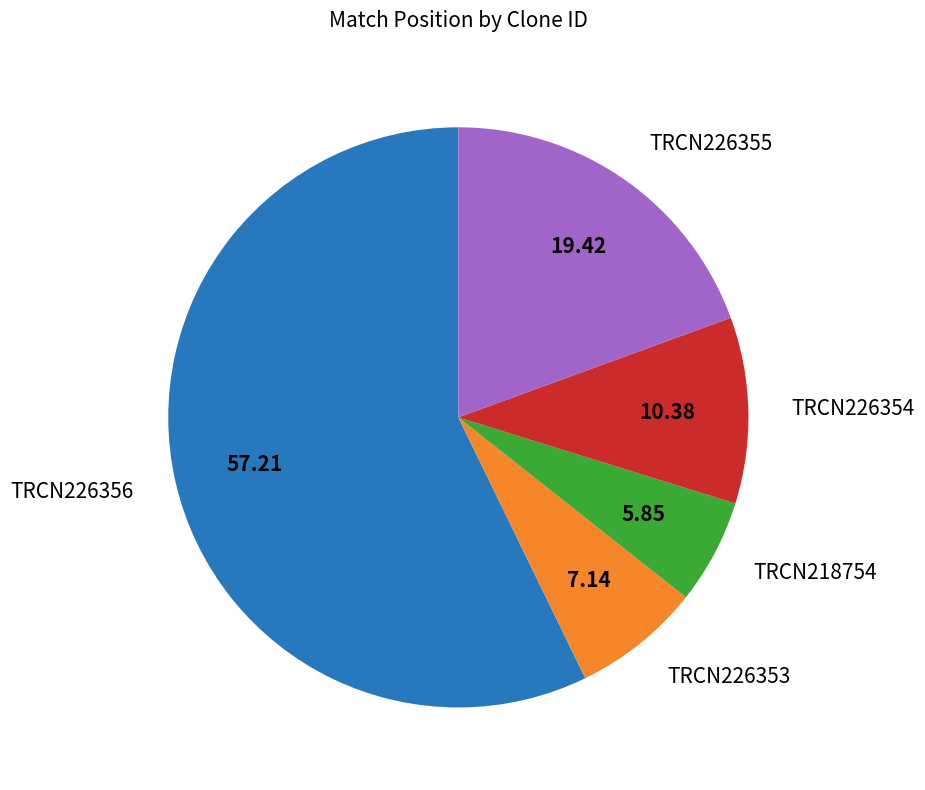

Do TRCN226353 and TRCN218754 together represent more than half of the pie?

No